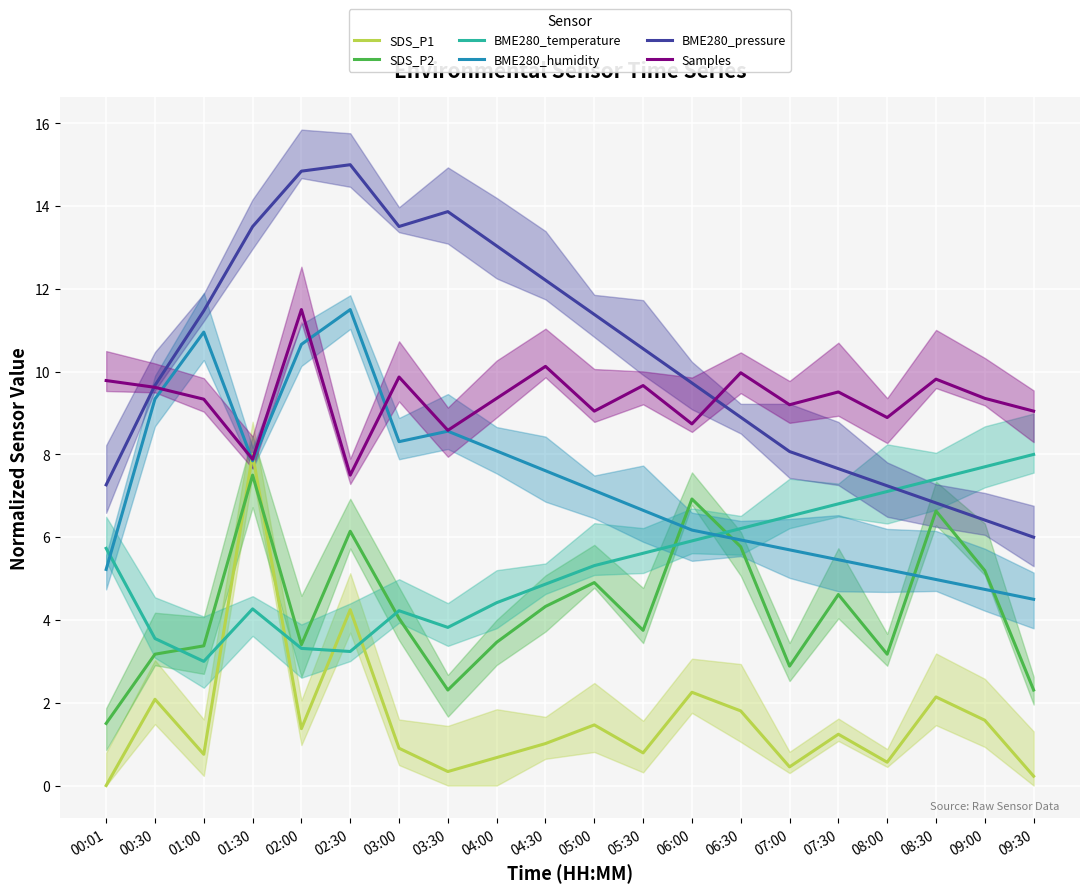

True or false: SDS_P2 has a value of 3.4 at 01:00.

True